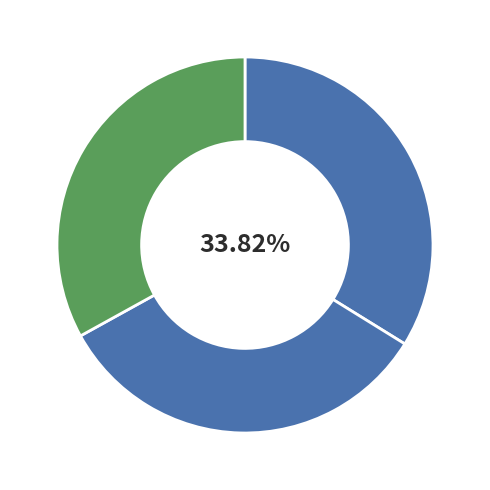

How many segments does this pie chart have?

3